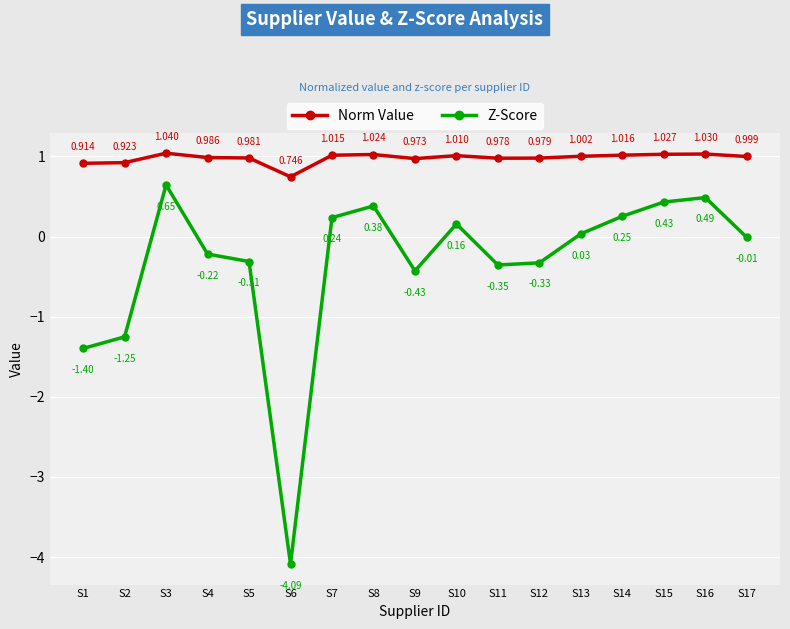

True or false: Norm Value has a value of 1.0 at S14.

True